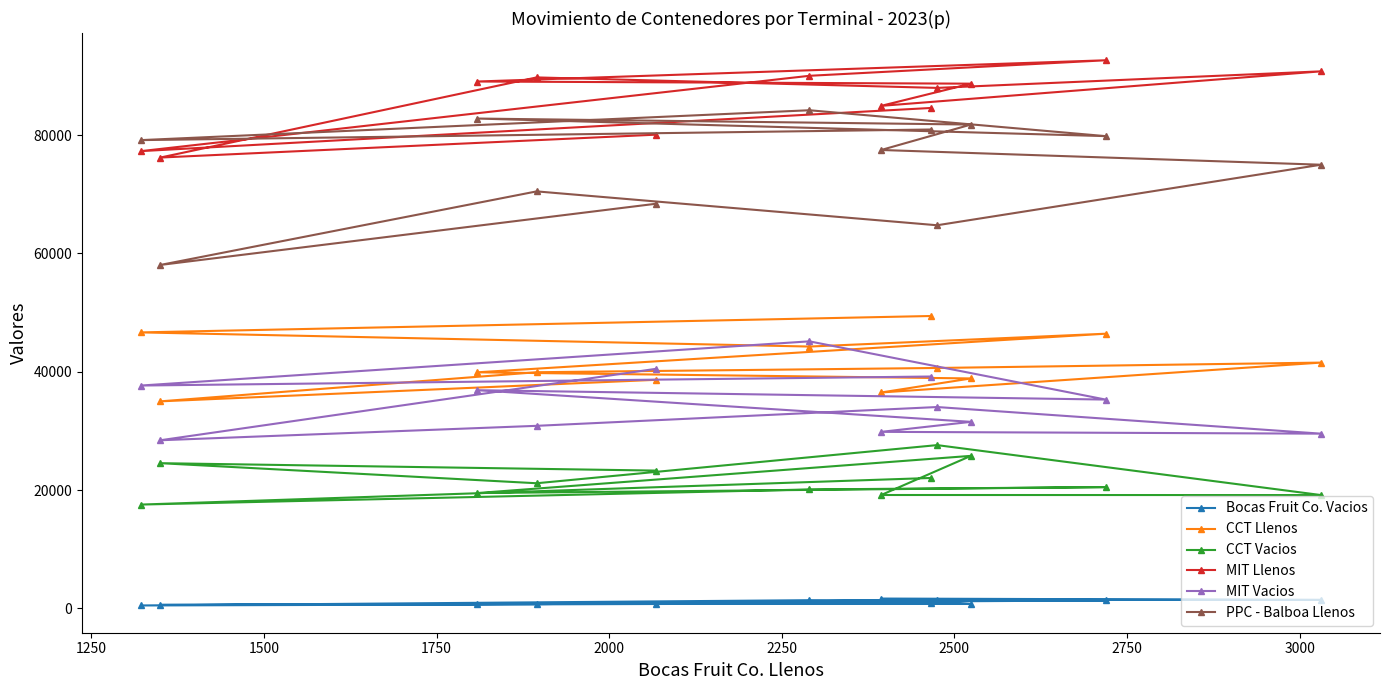

True or false: Bocas Fruit Co. Vacios and MIT Vacios cross at least once.

False